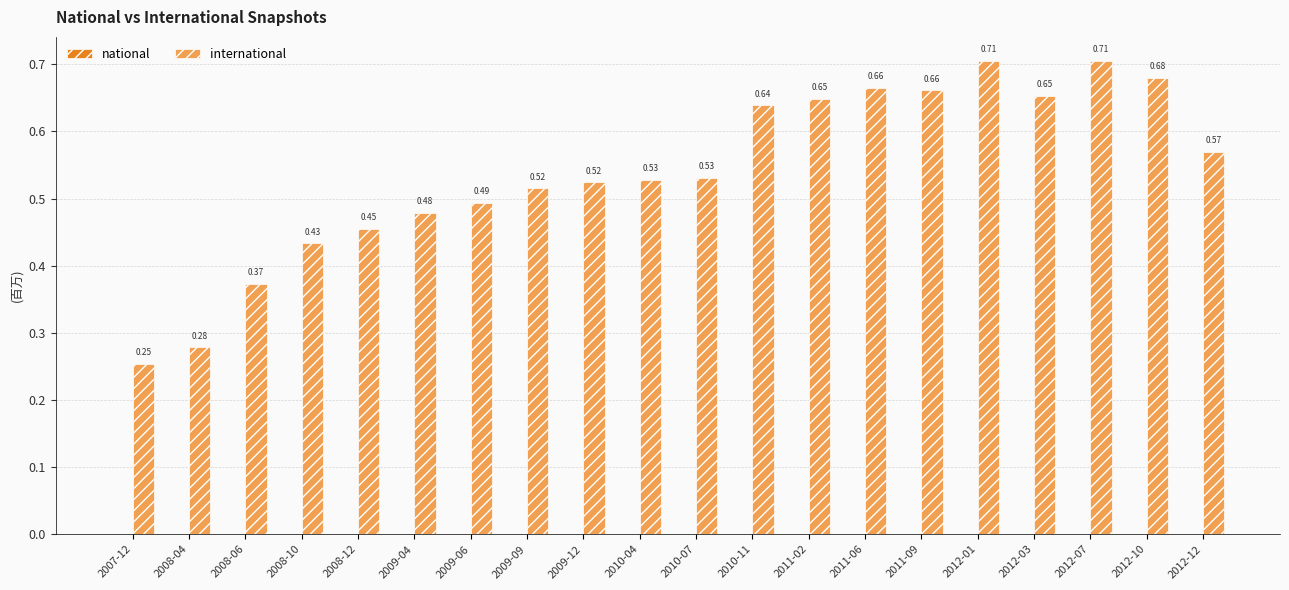

What is the change in value from 2009-06 to 2011-06?

+0.2